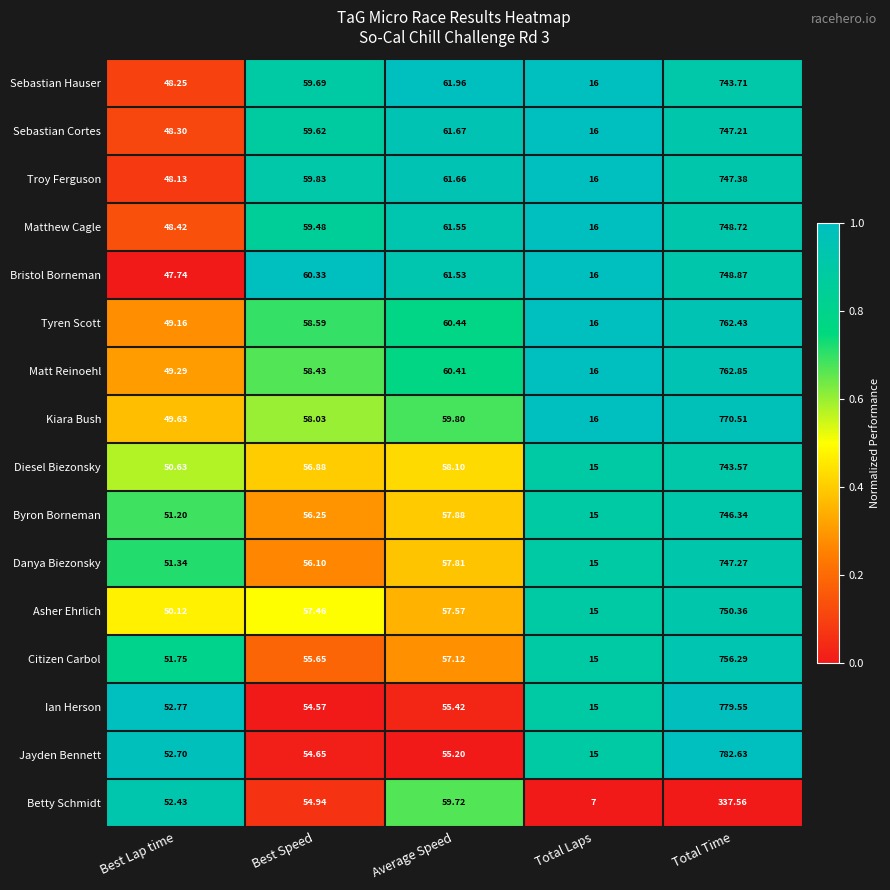

At which category is the sum across all series the highest?

Total Time